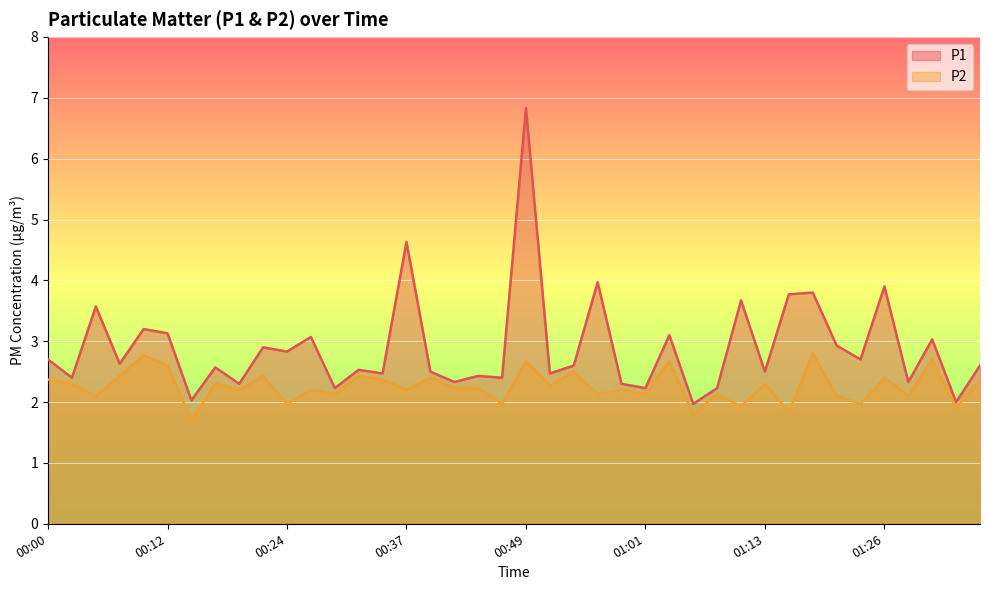

Which label corresponds to the largest value in the chart?

00:49